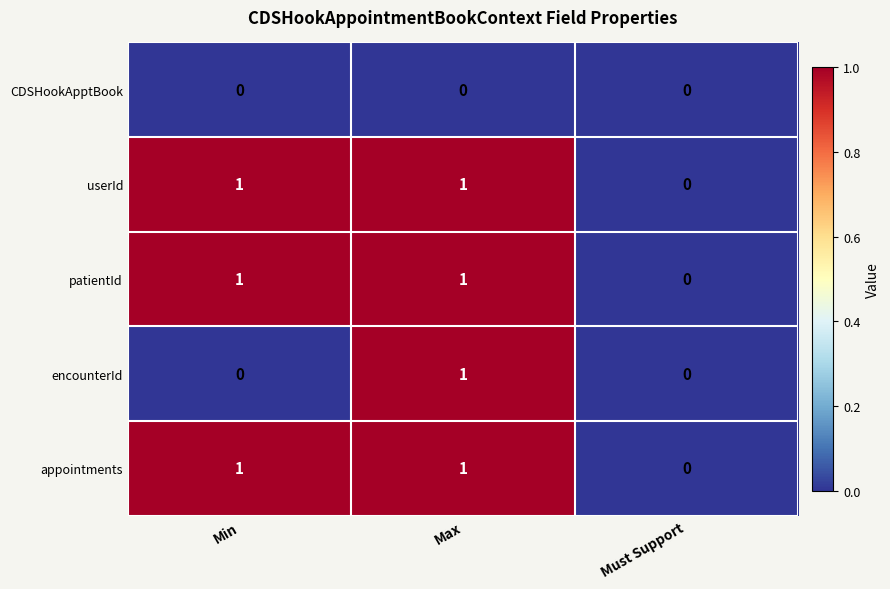

The value of appointments at Must Support is 0. True or false?

True